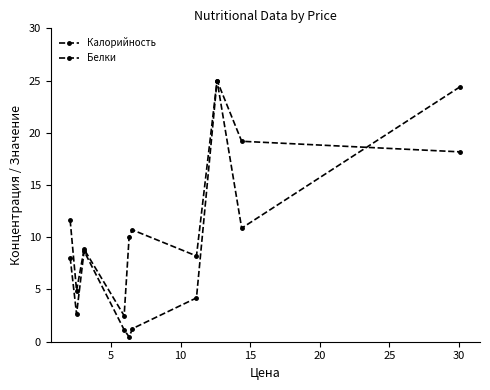

Which series ends up on top after the final intersection of Калорийность and Белки?

Белки